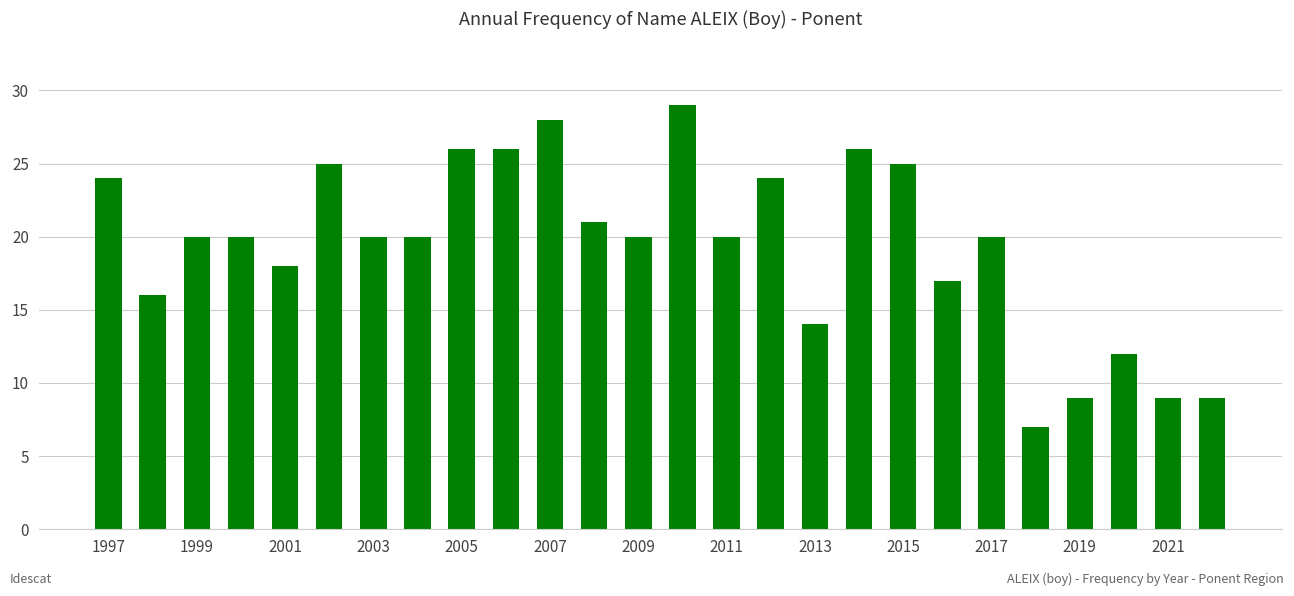

How many bars are there in total?

26